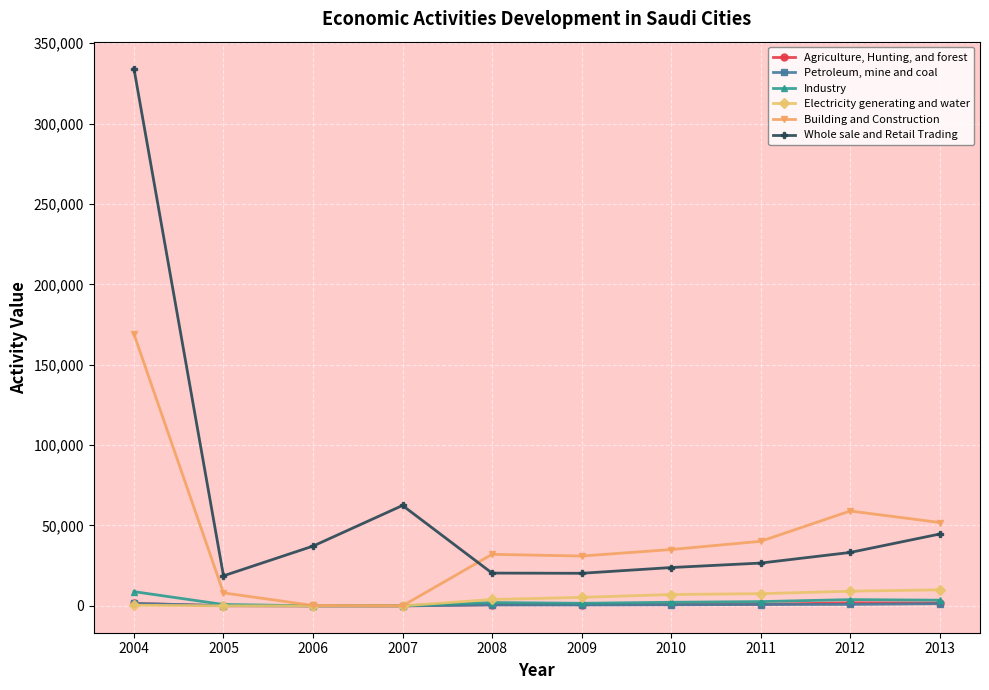

True or false: Electricity generating and water and Whole sale and Retail Trading intersect in this chart.

False